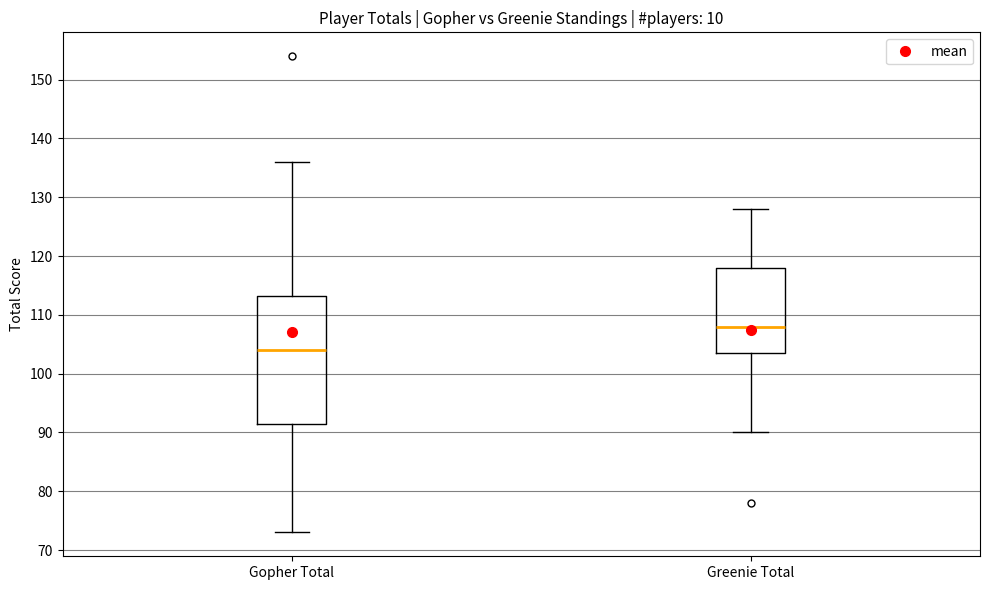

Which box has the highest median line?

Greenie Total